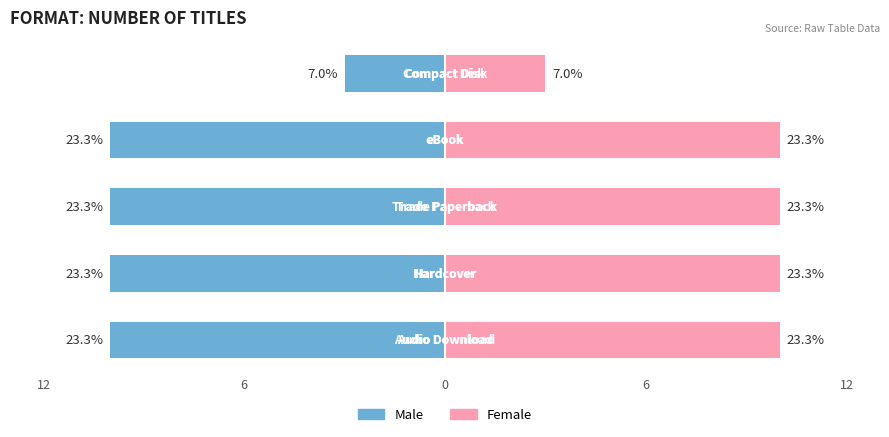

At how many categories does at least one series exceed 8?

4